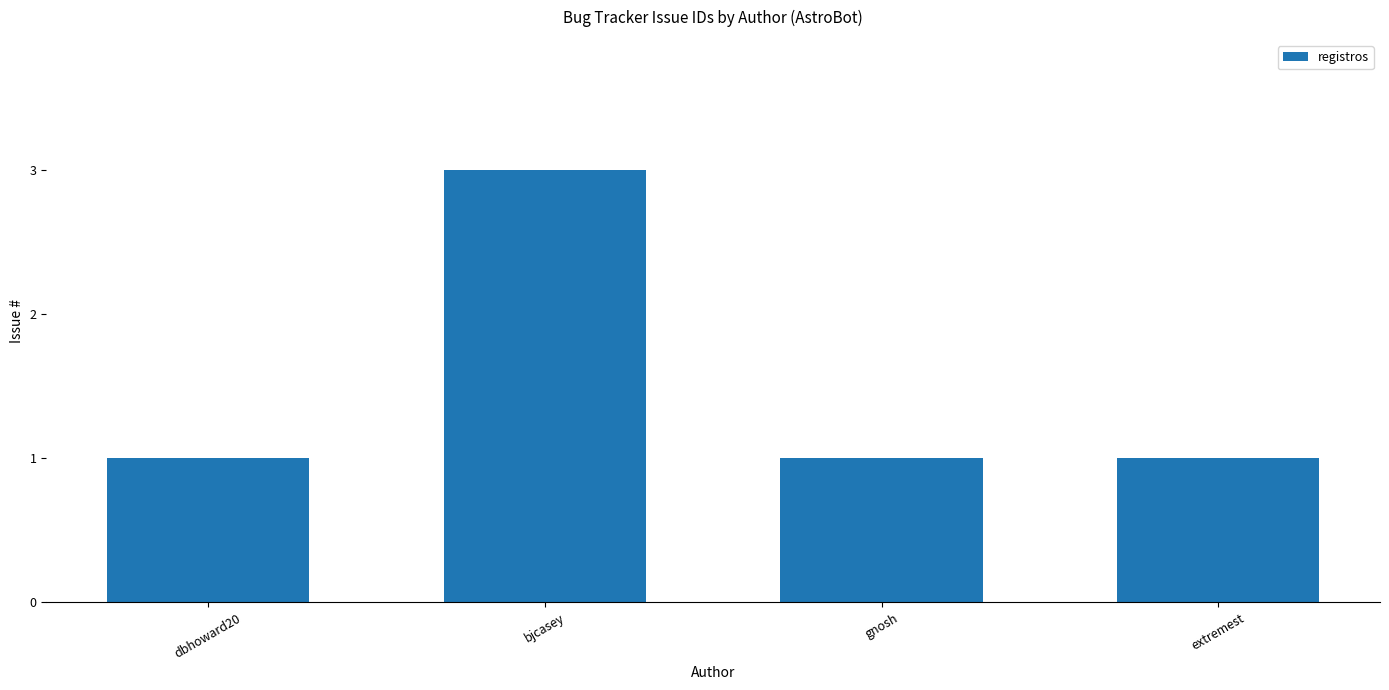

At which category does the chart reach its peak across all series?

bjcasey